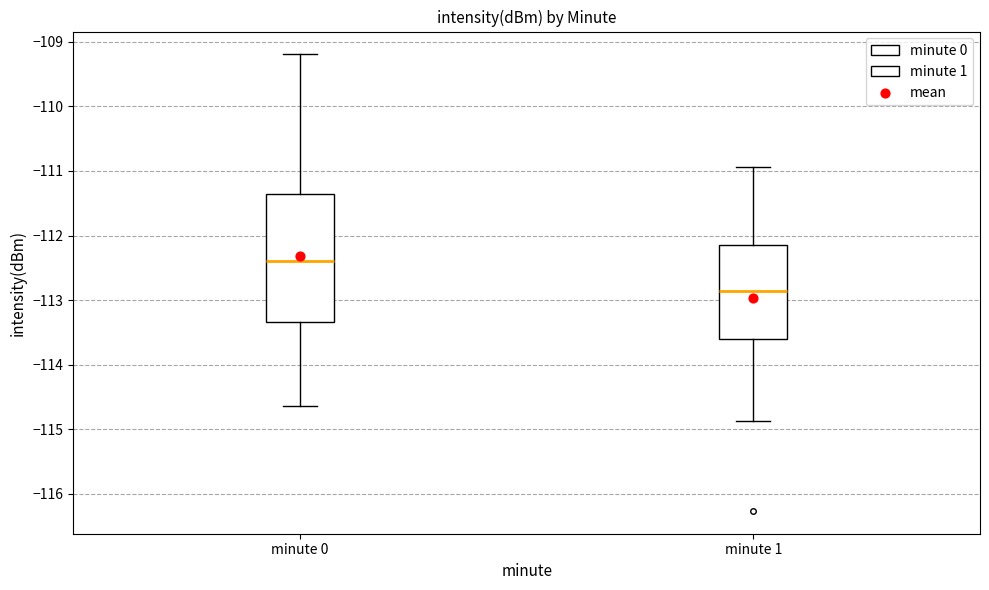

Reading left to right, transcribe this box plot: for each box, give where its median line is, the range the box spans, and where its two whiskers end, as read against the y-axis. The values are not printed on the chart, so give them approximately, as read against the axis.

minute 0: median -112.4, box -113.3 to -111.4, whiskers -114.6 to -109.2
minute 1: median -112.9, box -113.6 to -112.1, whiskers -114.9 to -110.9